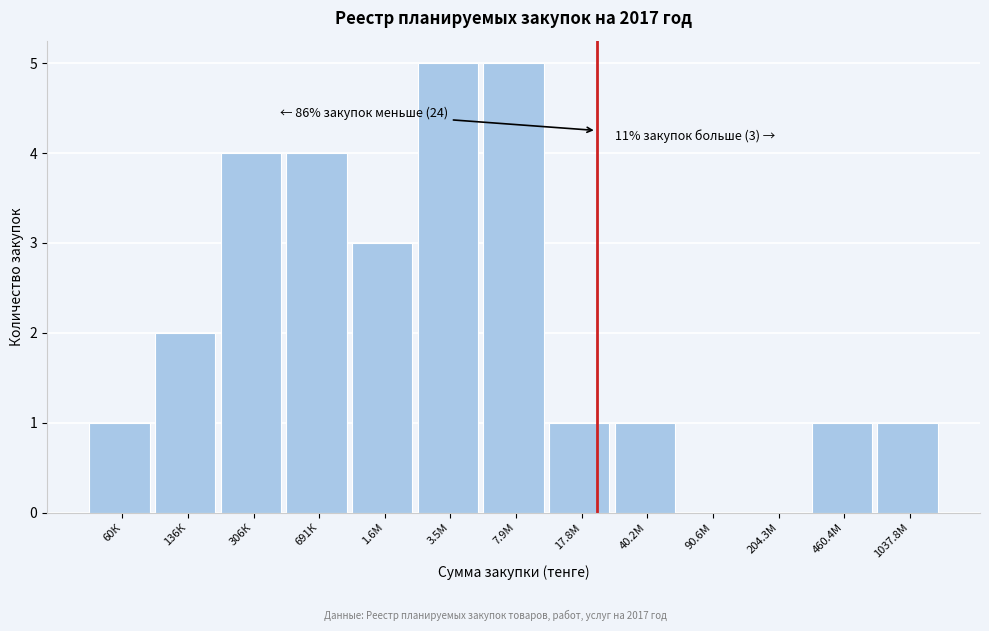

Reading right to left, what are all the values shown in this chart?

1037.8М=1	460.4М=1	204.3М=0	90.6М=0	40.2М=1	17.8М=1	7.9М=5	3.5М=5	1.6М=3	691К=4	306К=4	136К=2	60К=1